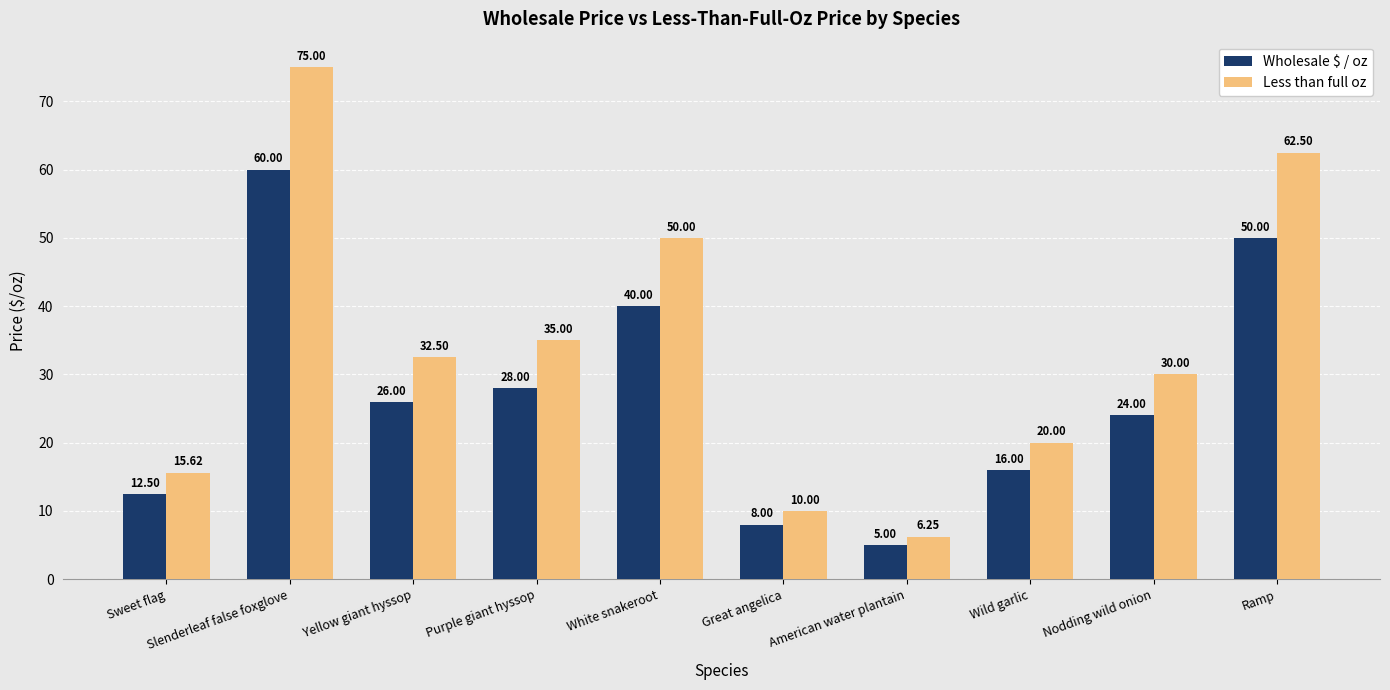

Is it true that Wholesale $ / oz equals 5.0 at American water plantain?

True